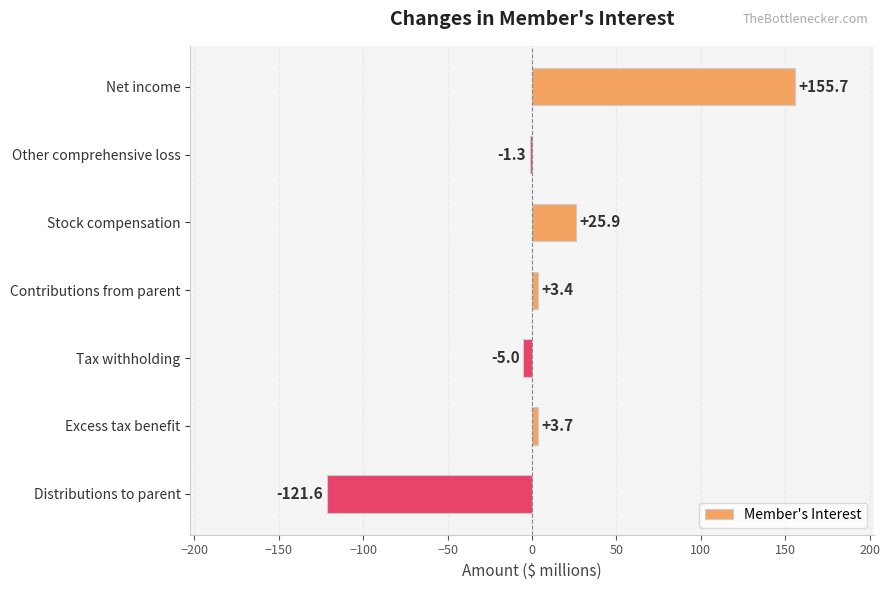

How many distinct data groups are displayed?

1